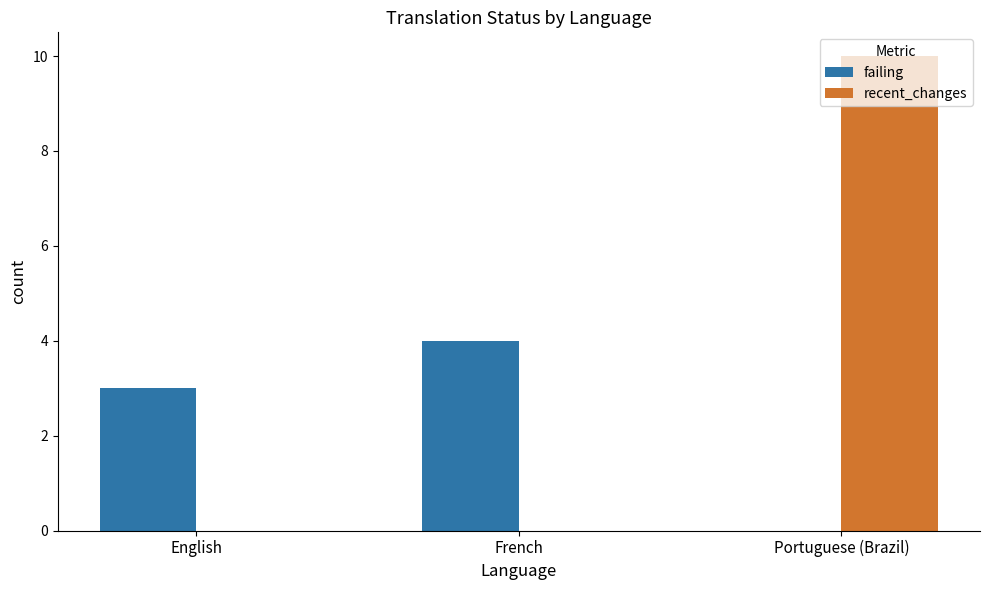

How many categories are shown in the chart?

3